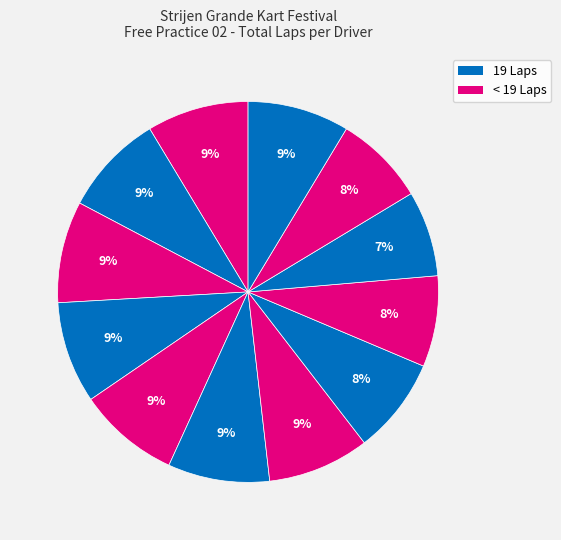

Does any single category account for the majority?

No